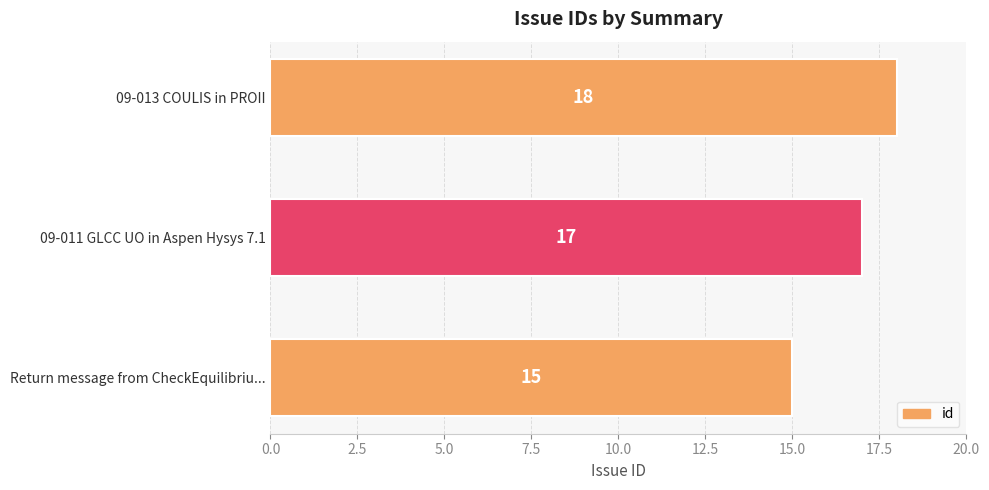

Reading bottom to top, list all the values displayed in this chart.

Return message from CheckEquilibriu...=15	09-011 GLCC UO in Aspen Hysys 7.1=17	09-013 COULIS in PROII=18